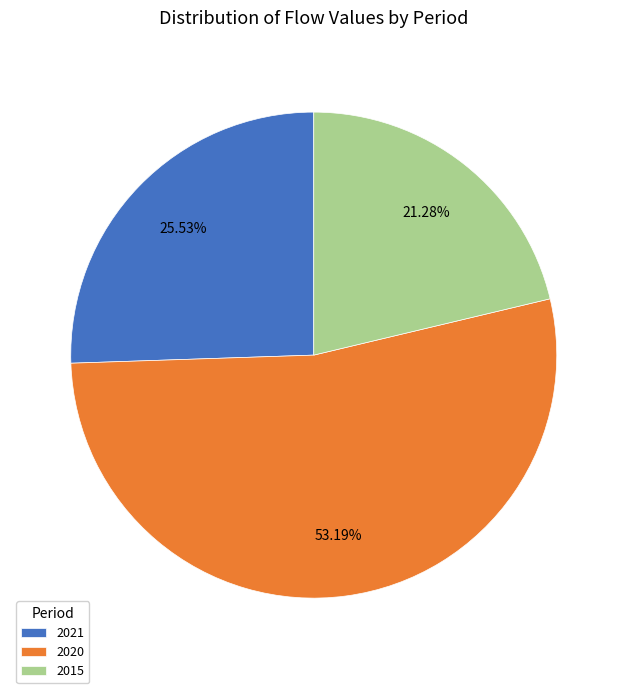

Rank the categories by value from highest to lowest.

2020, 2021, 2015